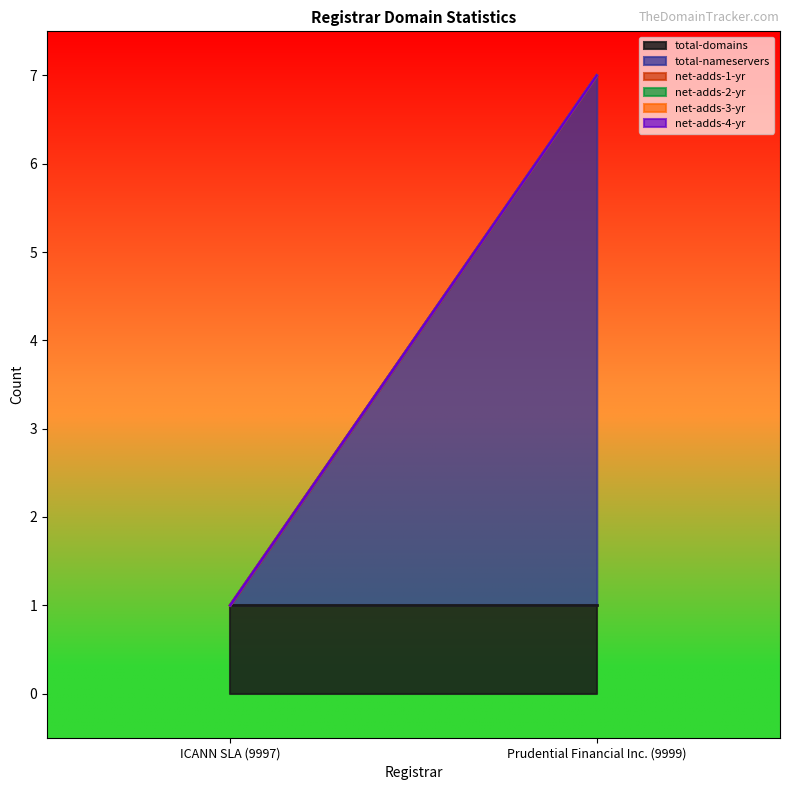

What are all the series names shown in the legend?

total-domains, total-nameservers, net-adds-1-yr, net-adds-2-yr, net-adds-3-yr, net-adds-4-yr